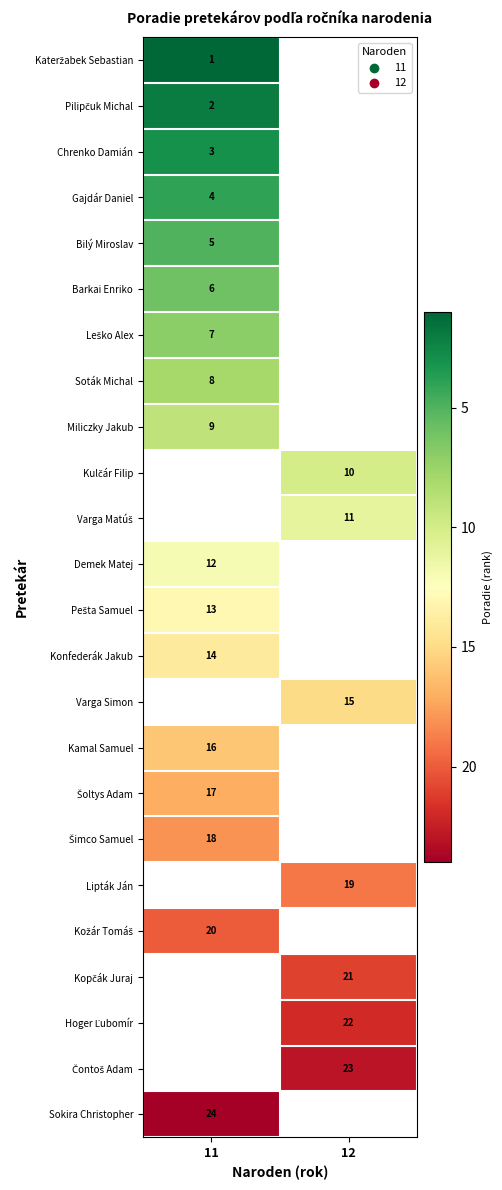

How many distinct data groups are displayed?

24